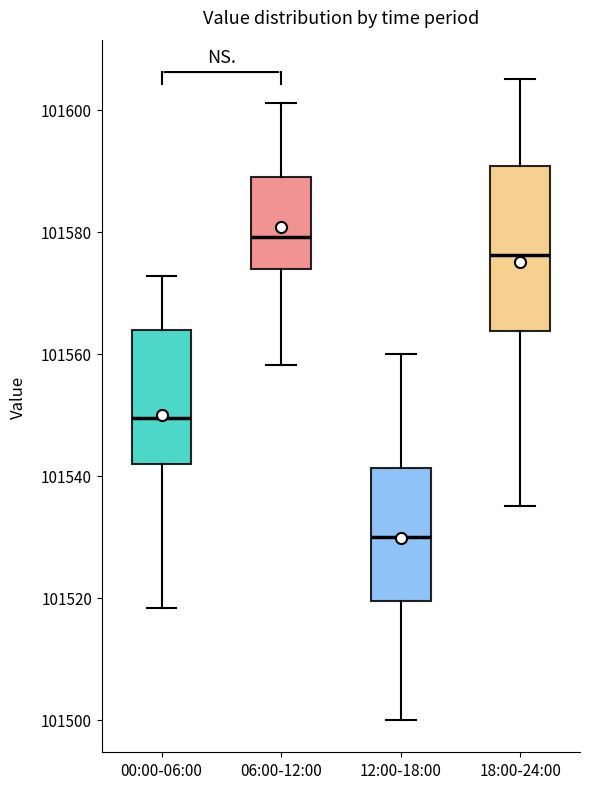

Which box is the tallest, from its lower edge to its upper edge?

18:00-24:00